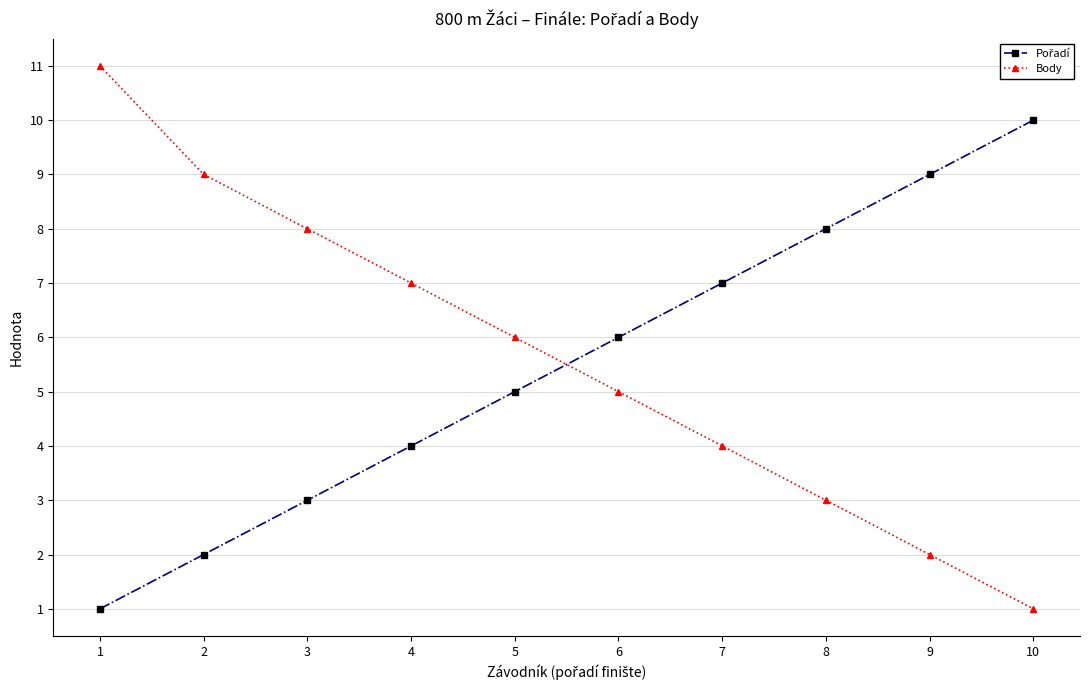

Rank the categories by Body value from lowest to highest.

10, 9, 8, 7, 6, 5, 4, 3, 2, 1